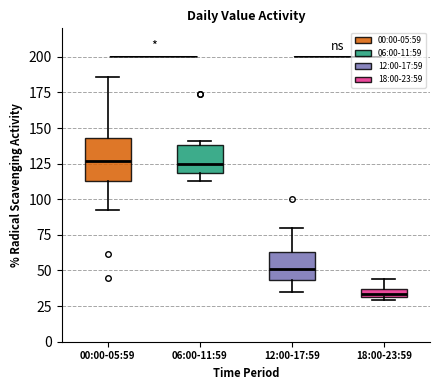

Which box is the tallest, from its lower edge to its upper edge?

00:00-05:59